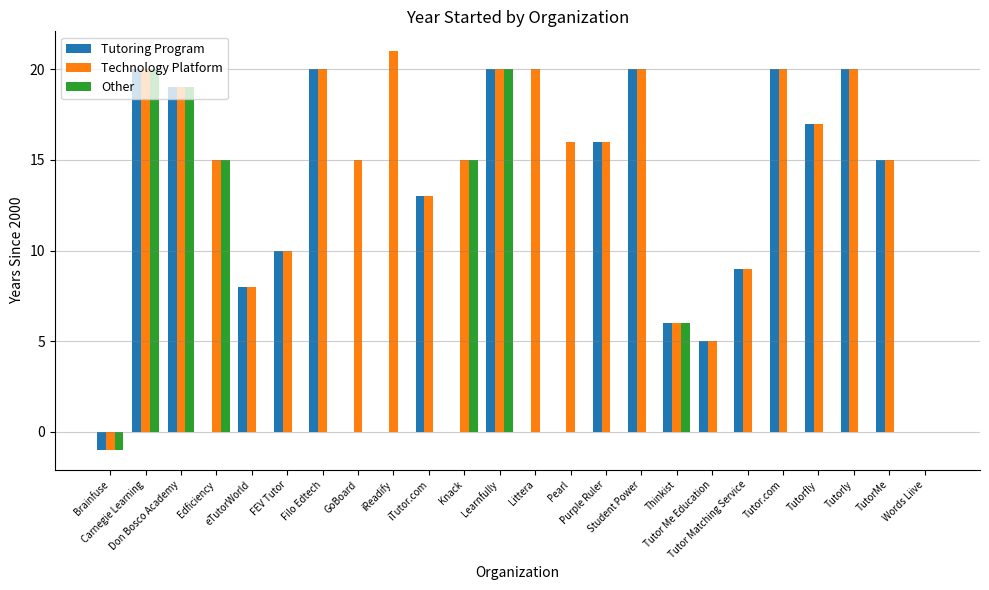

Which series has the largest total across all categories?

Technology Platform